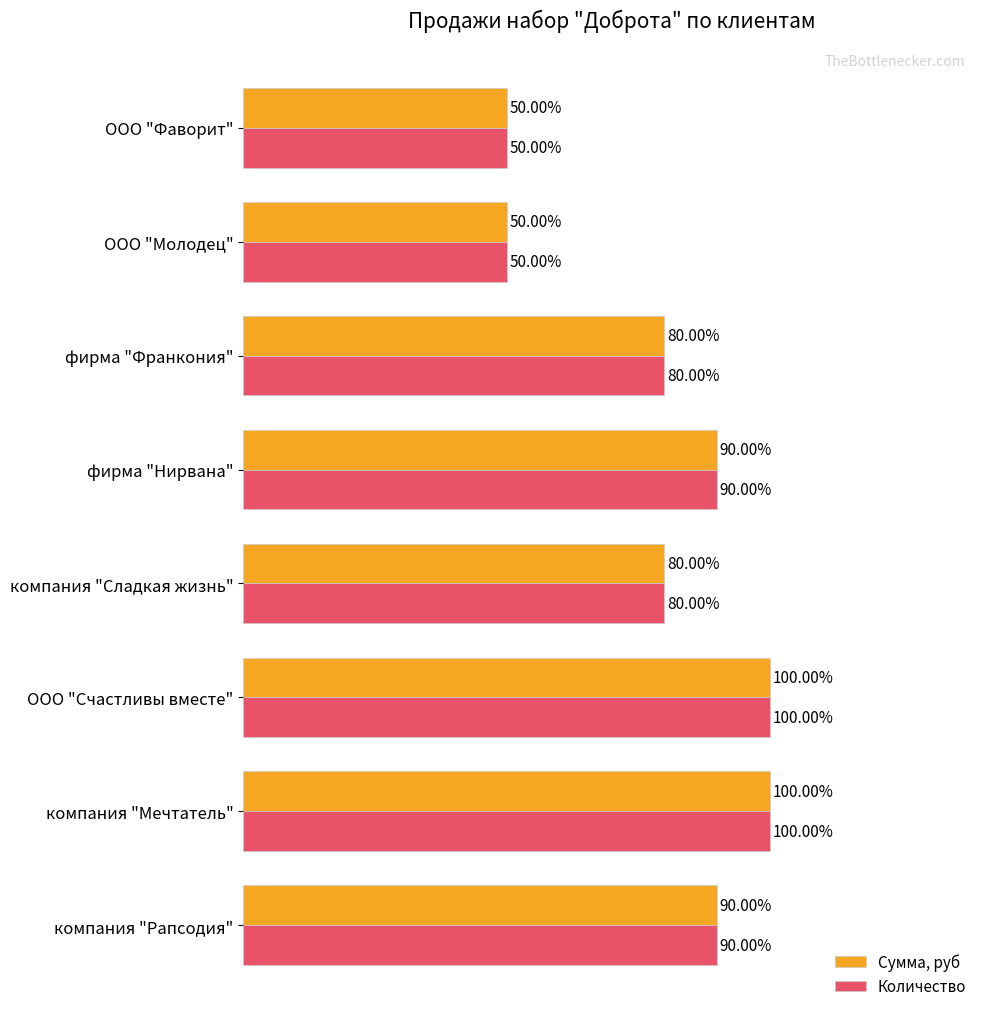

What are all the series names shown in the legend?

Сумма, руб, Количество